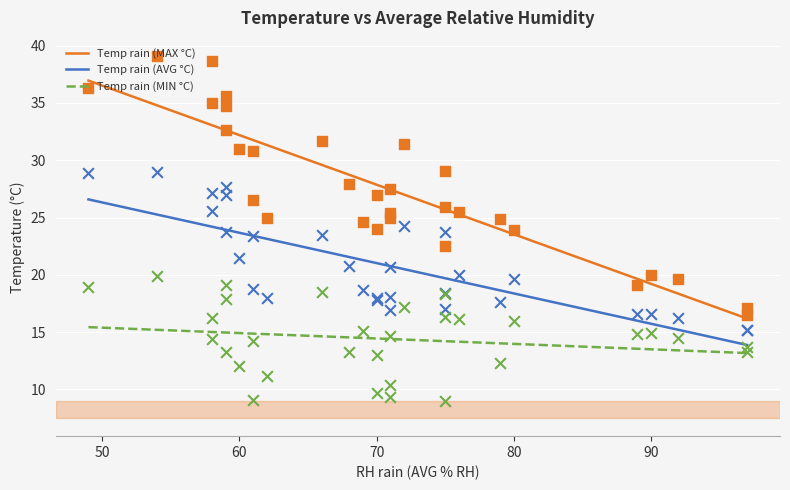

Which series has the largest total across all categories?

Temp rain (MAX °C)